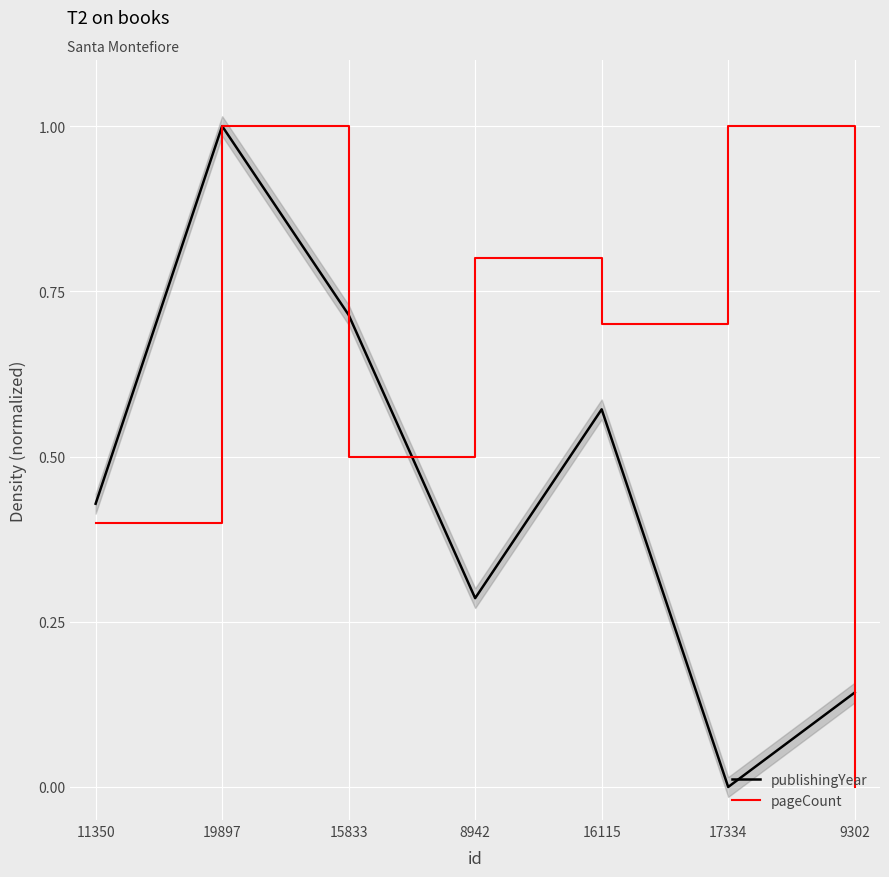

What is the difference between the second highest and minimum values in the publishingYear series?

0.7